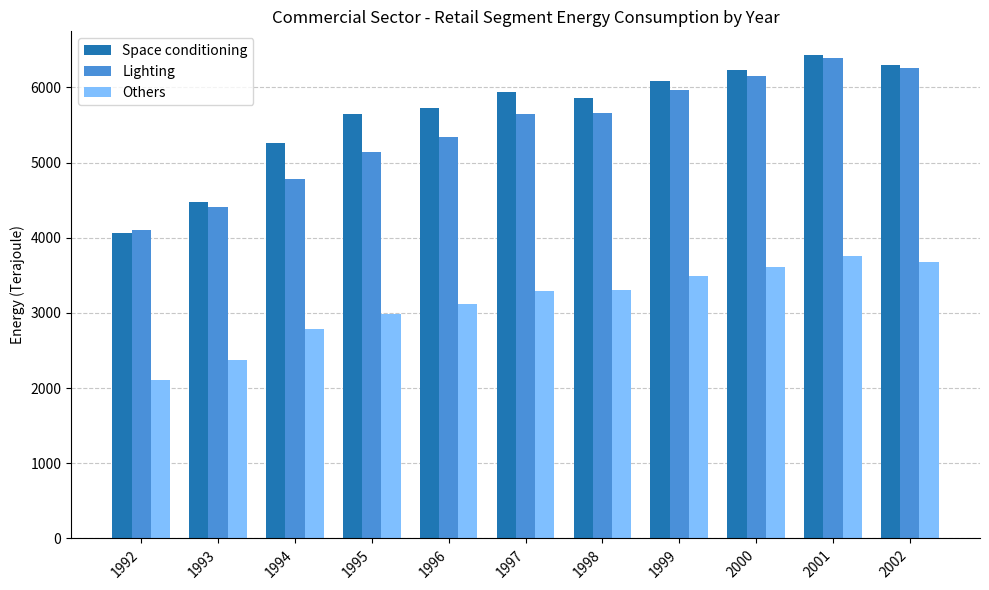

What is the difference between the second highest and second lowest values in the Space conditioning series?

1817.3